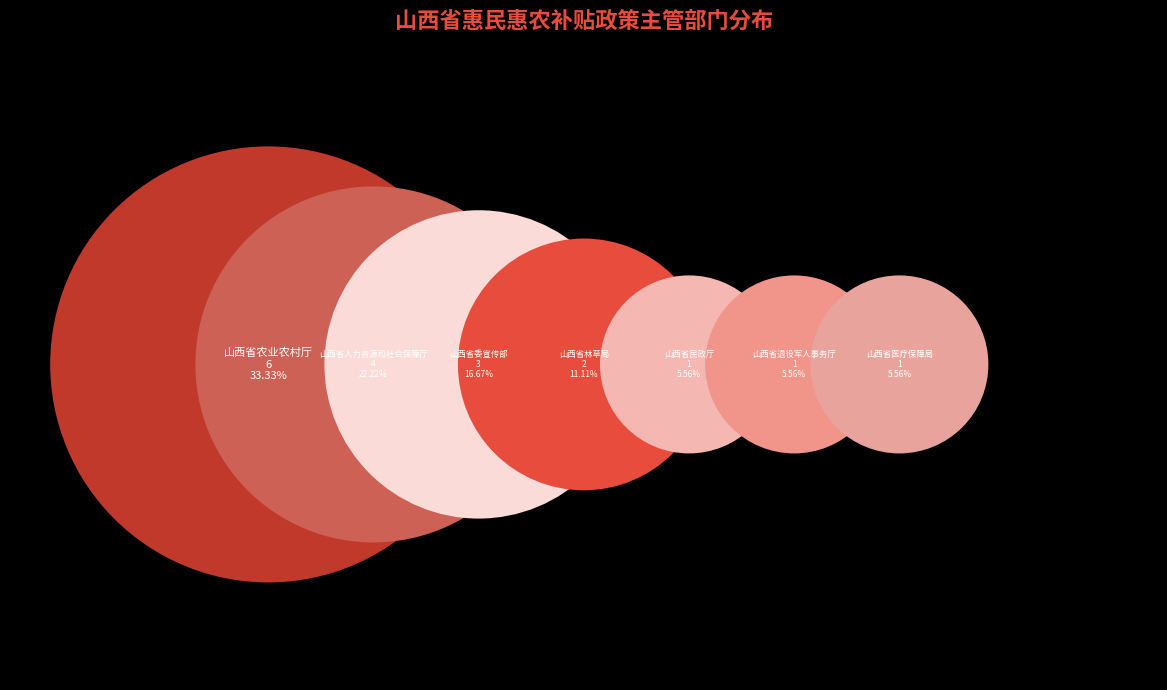

How many slices are in this pie chart?

7